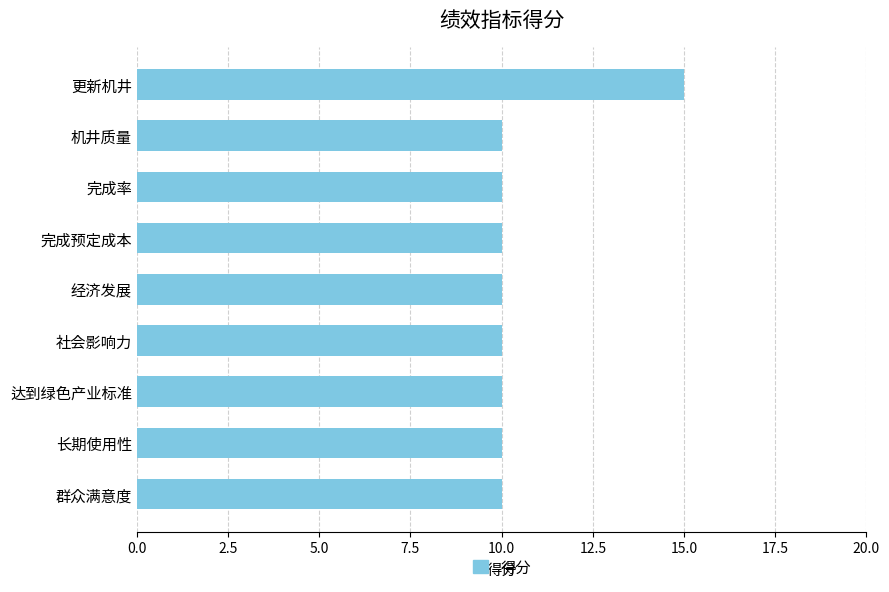

The chart shows a value of 10 at 达到绿色产业标准. True or false?

True